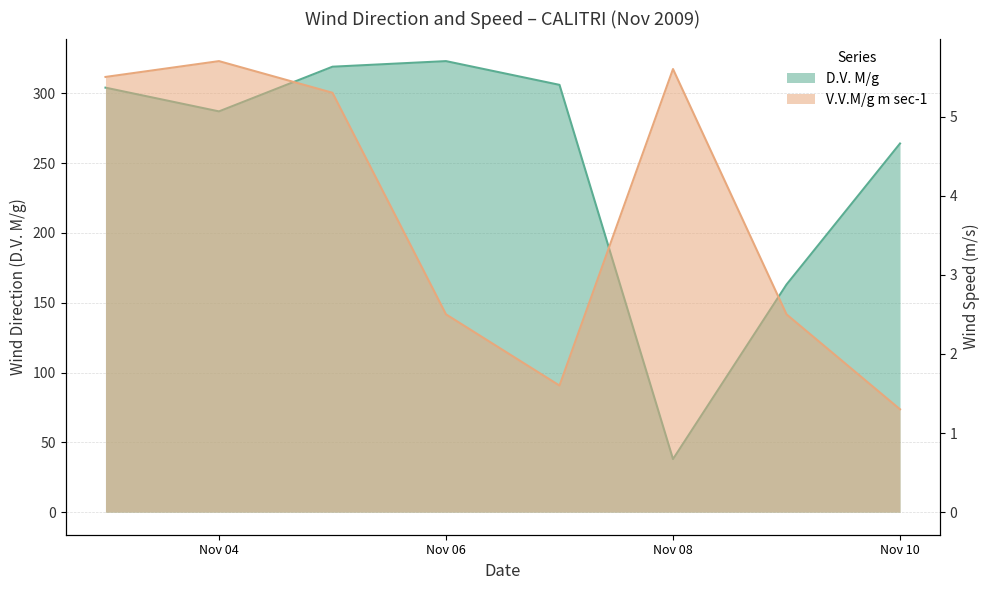

At Nov 06, list the series in order from smallest to largest.

V.V.M/g m sec-1, D.V. M/g